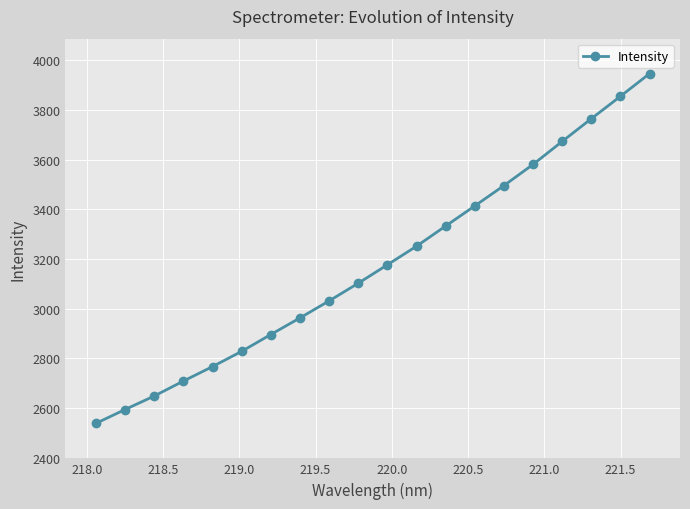

What is the maximum value shown in the chart?

3946.2